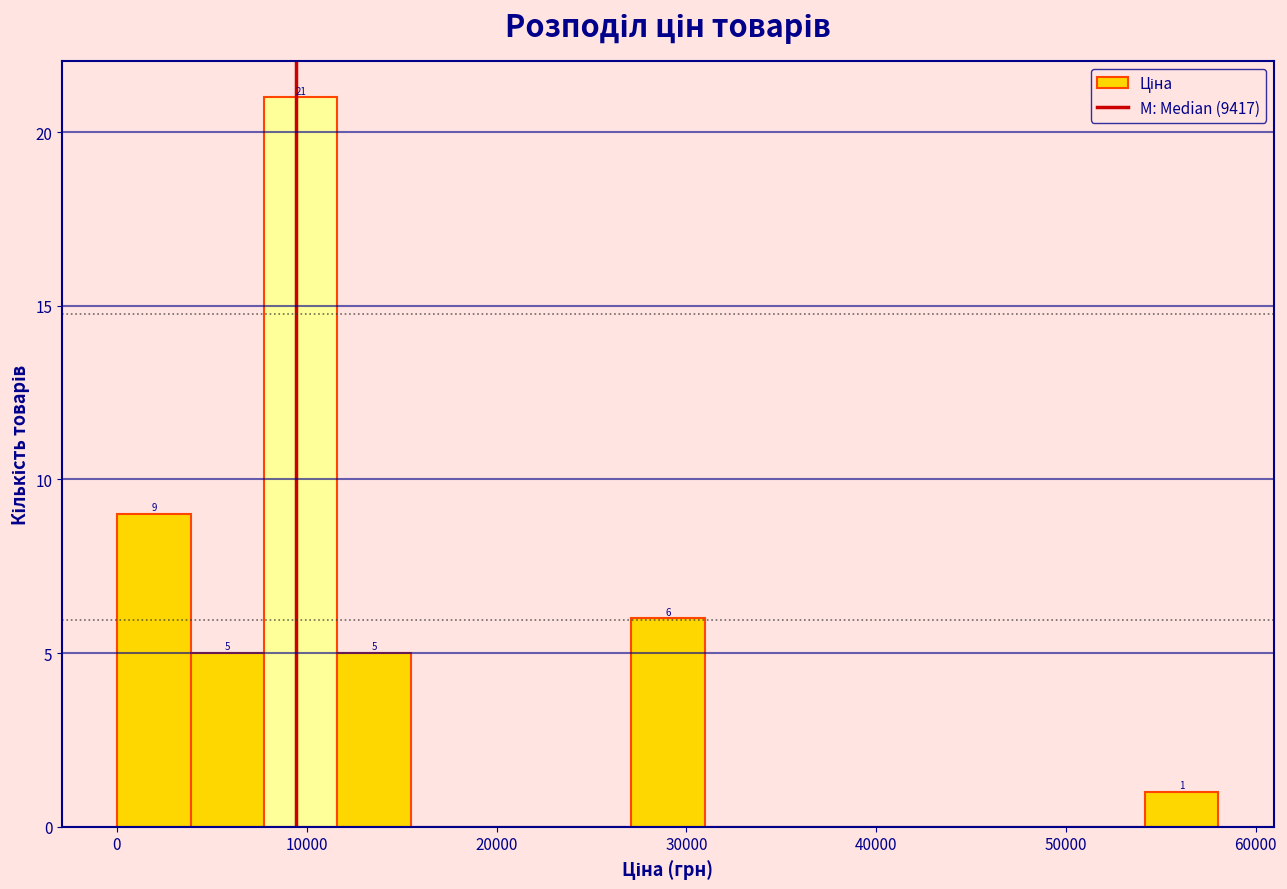

Around what value on the x-axis is the tallest bar? Give the approximate position of its centre, as read against the axis.

10000